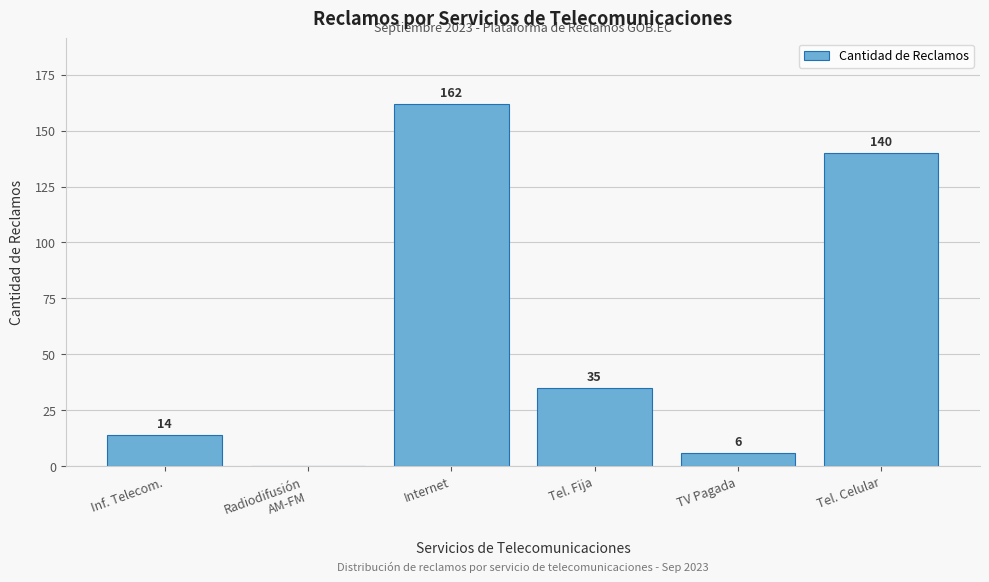

What is the sum of all values?

357